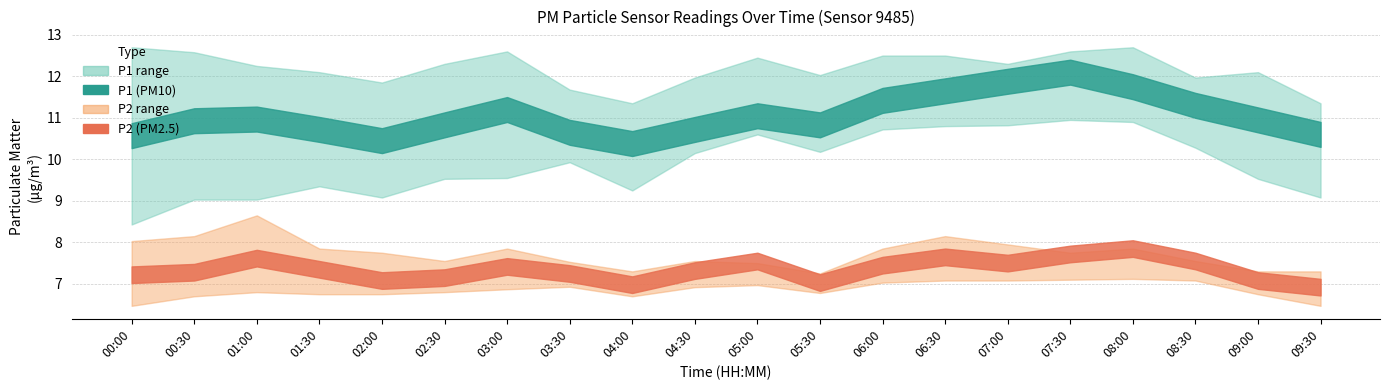

Does the chart have visible grid lines?

Yes